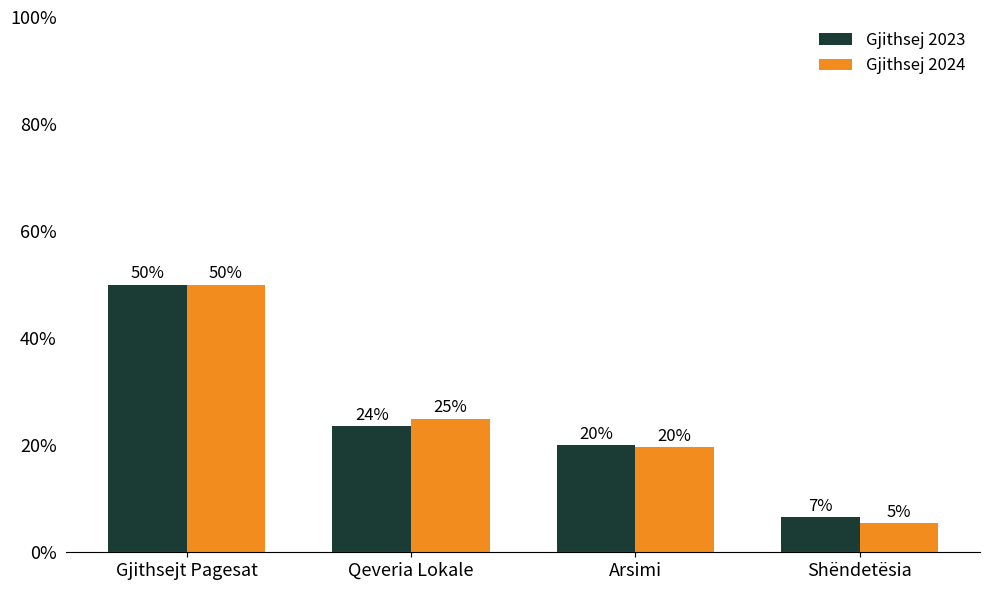

Is it true that Gjithsej 2024 equals 5.4 at Shëndetësia?

True